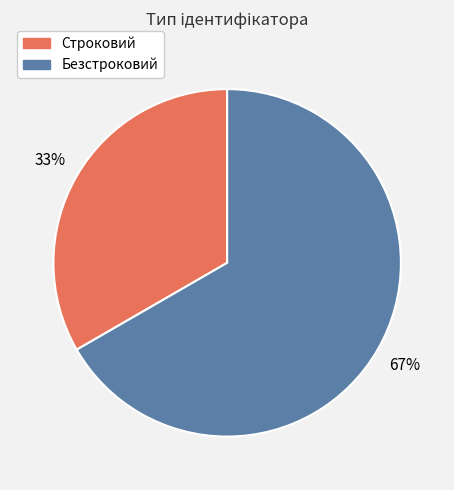

True or false: Безстроковий accounts for 58% of the total.

False